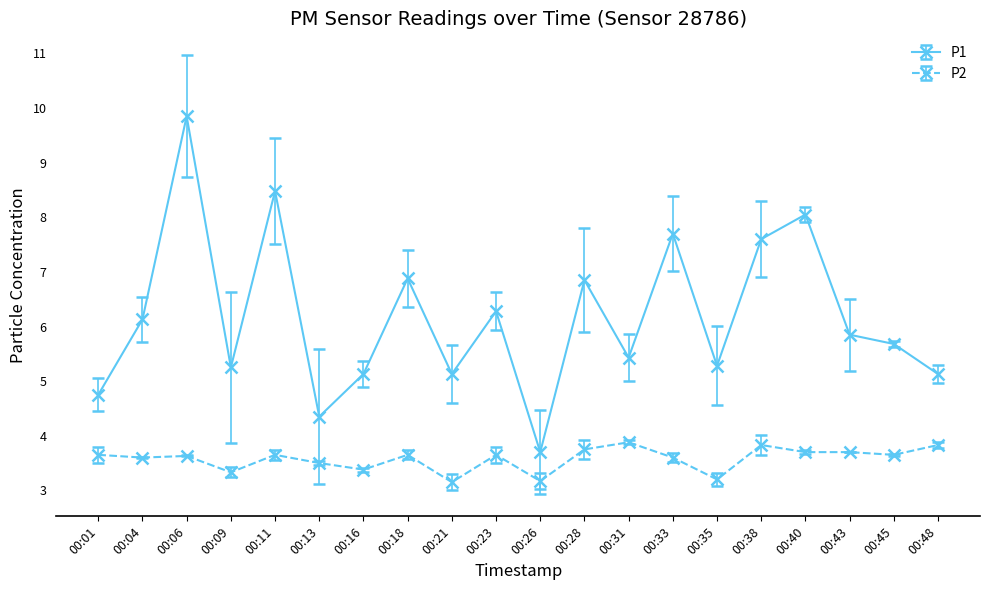

What is the sum of the P1 values at 00:35 and 00:40?

13.3